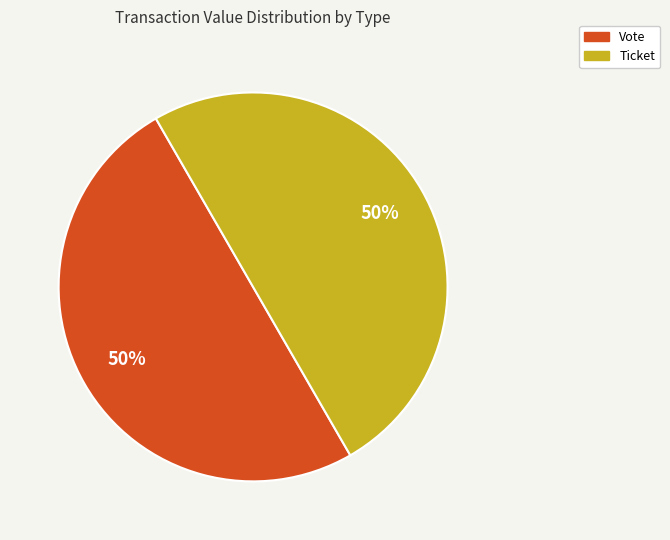

To the nearest percent, what percentage of the pie is Vote?

50%